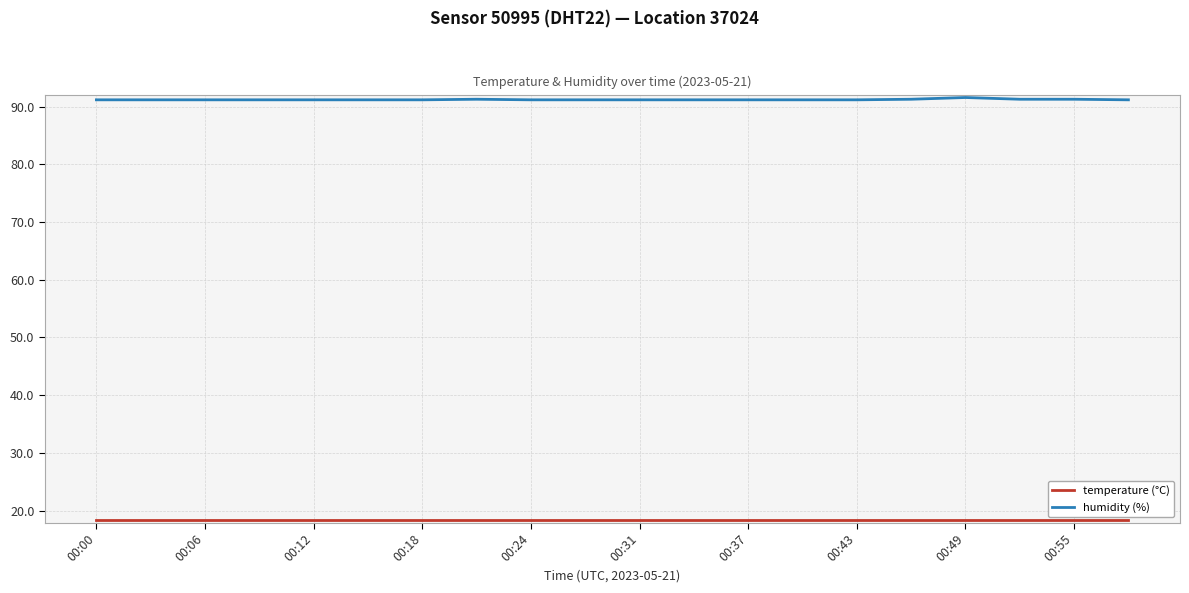

Which series has the largest total across all categories?

humidity (%)